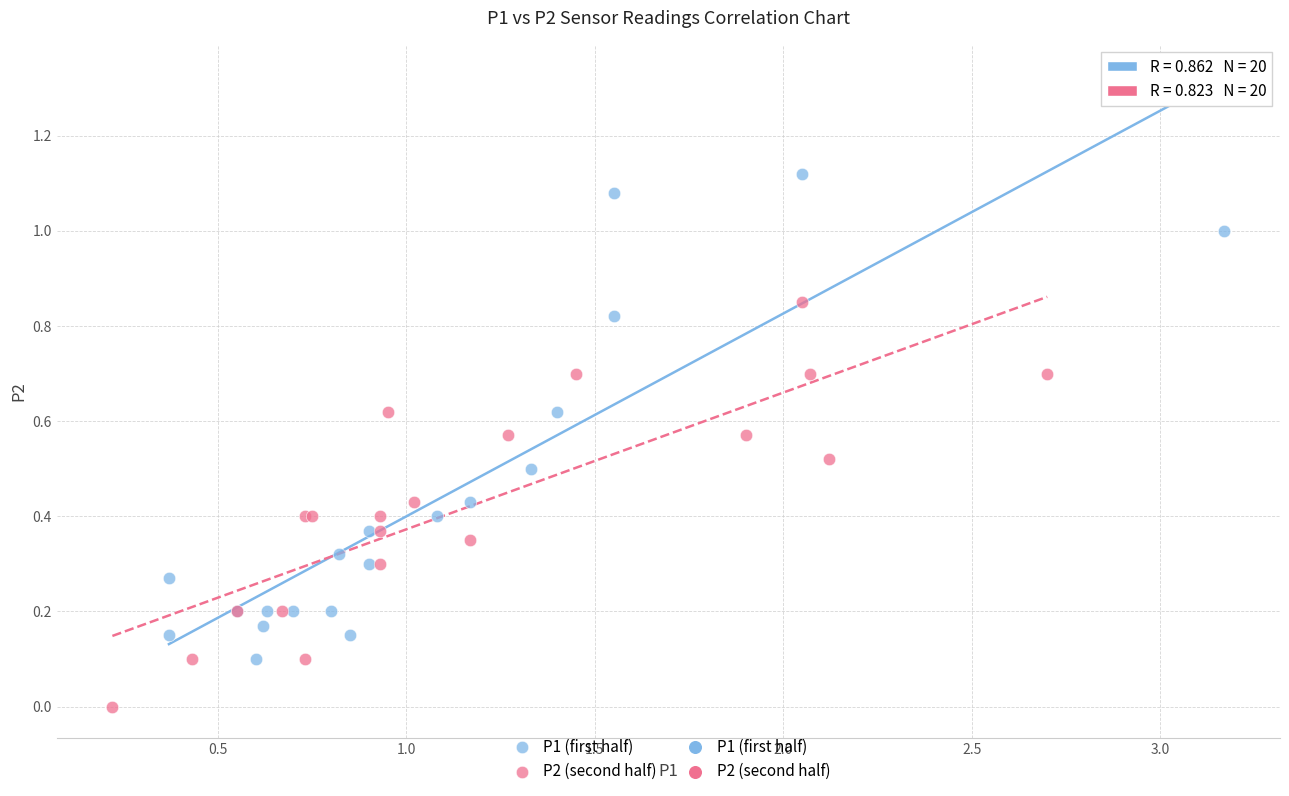

Which series has the widest spread of Y values?

P1 (first half)